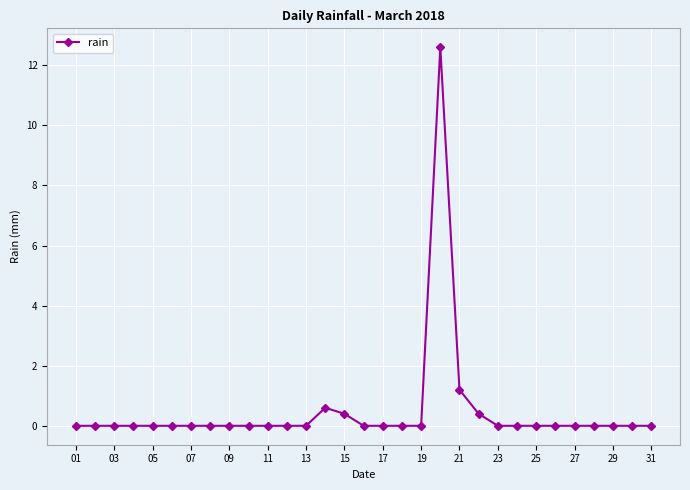

What is the maximum value shown in the chart?

12.6